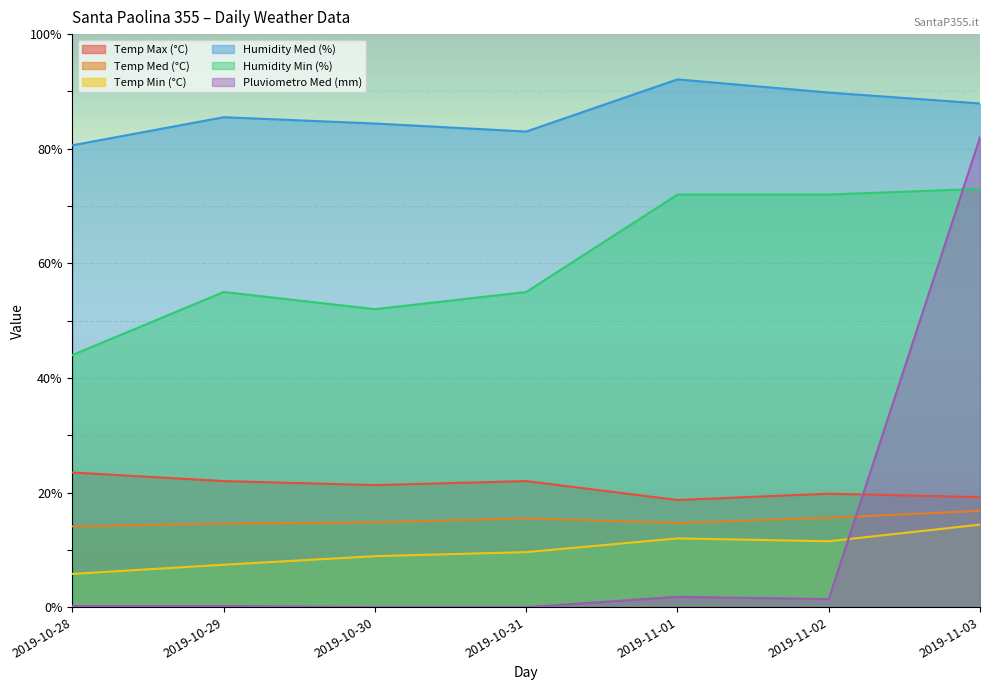

Which category has the highest value across all series?

2019-11-01